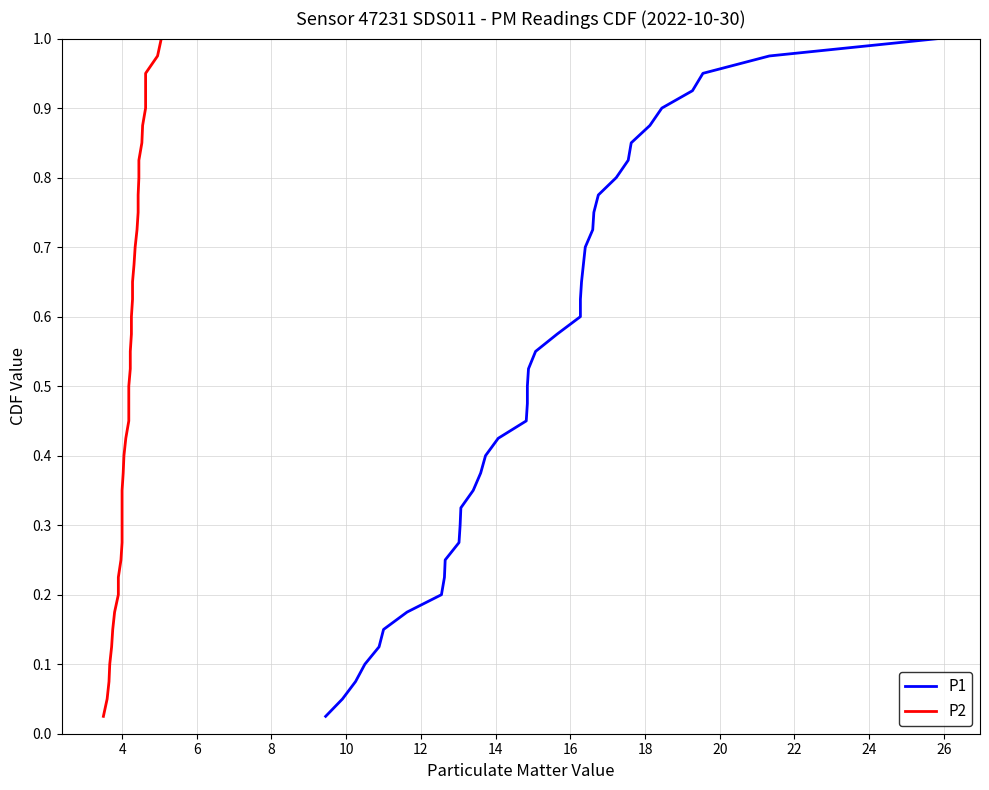

Is this an area chart (filled region under the line)?

No